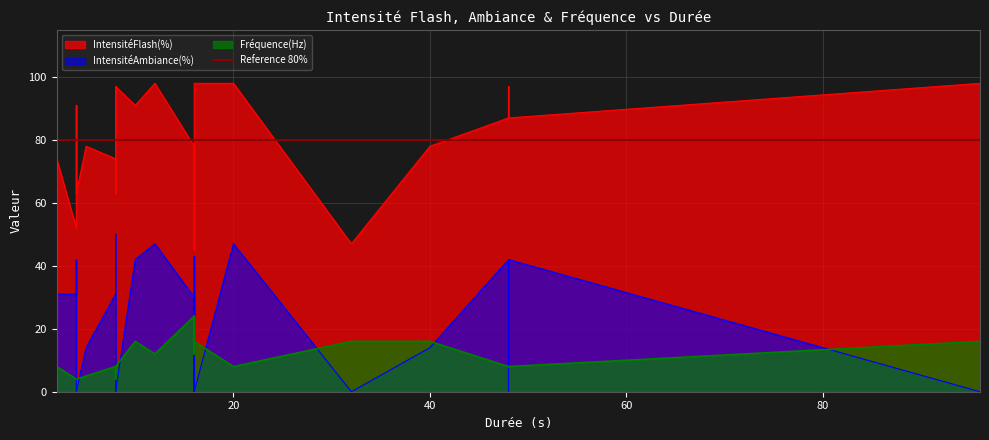

True or false: IntensitéFlash(%) and Fréquence(Hz) intersect in this chart.

False